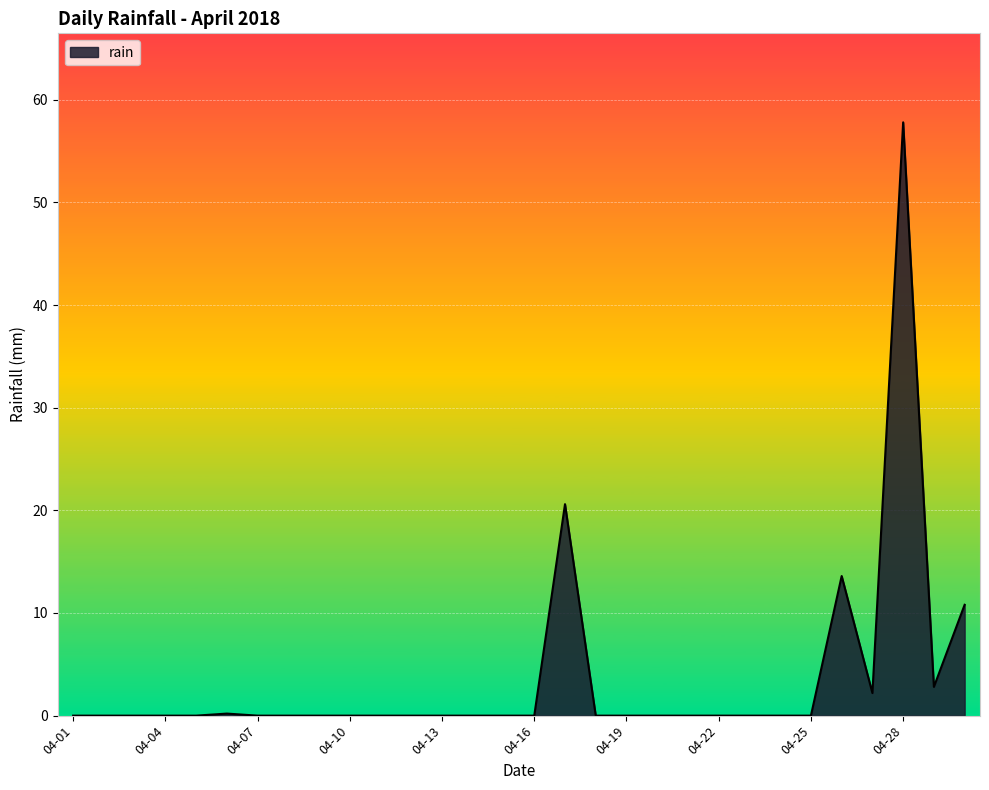

Does the chart display data point markers on the line(s)?

No